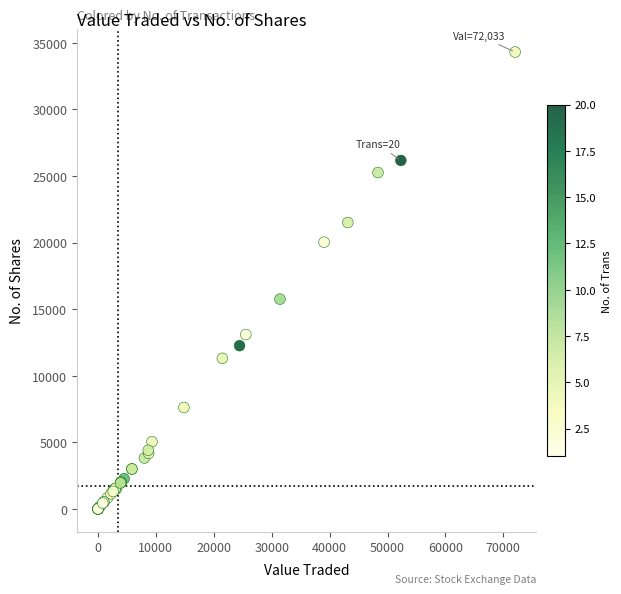

What Y value in the scatter plot is closest to 17150?

15749